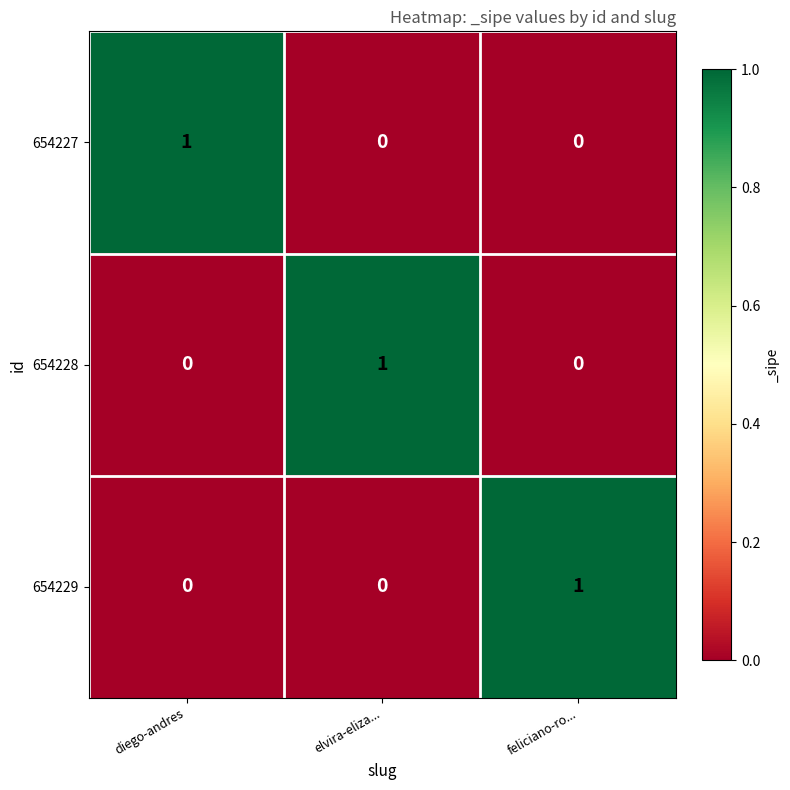

How many 654228 values are between 0 and 1?

3